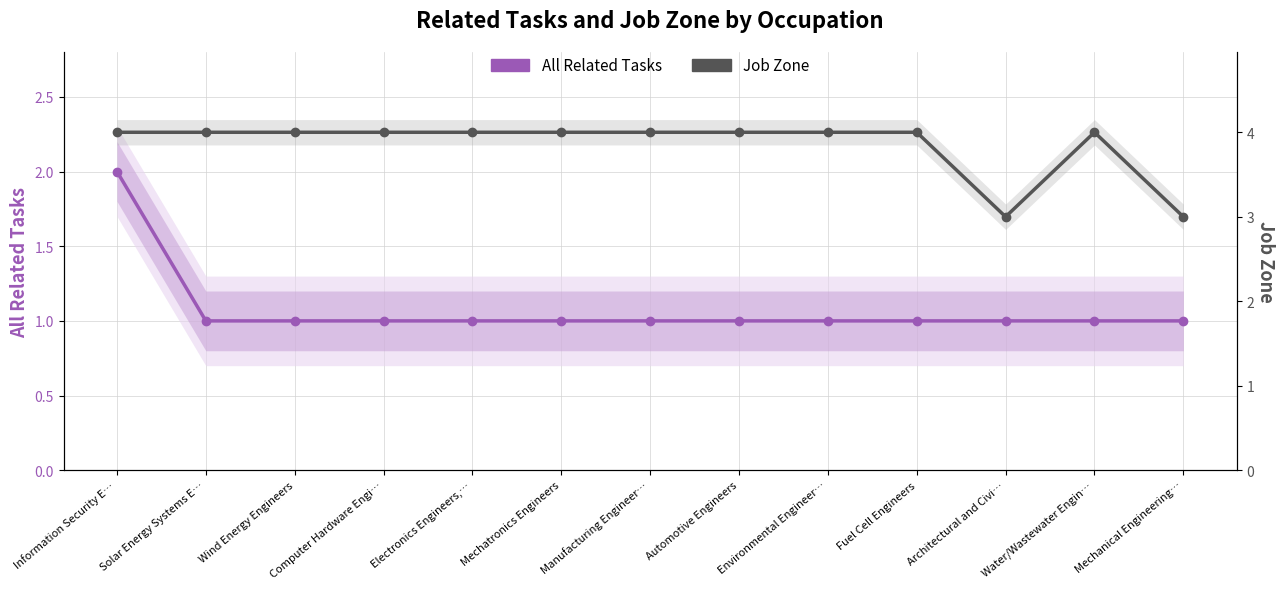

What is the value of the Job Zone point at the 10th from the left?

4